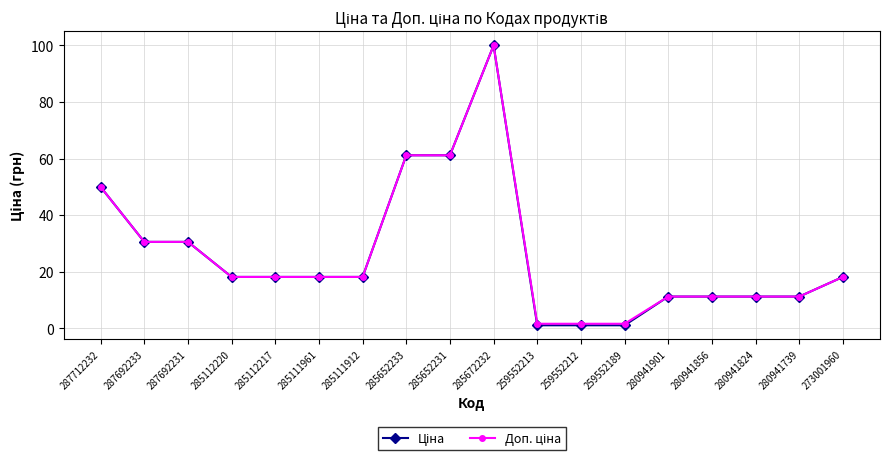

At which category is the sum across all series the highest?

285672232